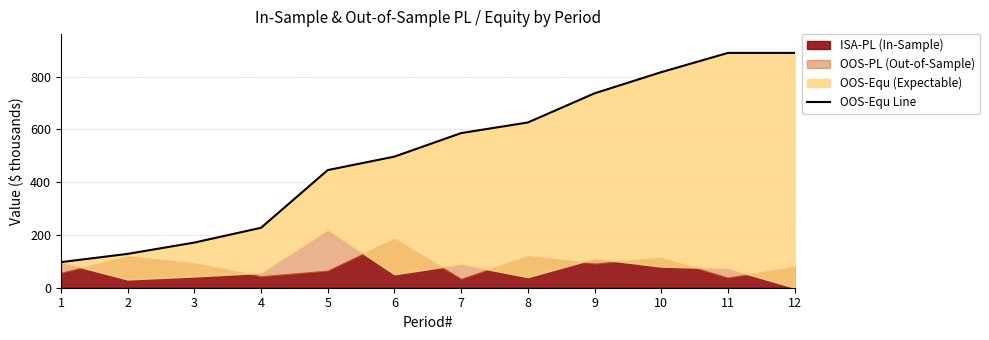

At which category does the chart reach its minimum across all series?

1